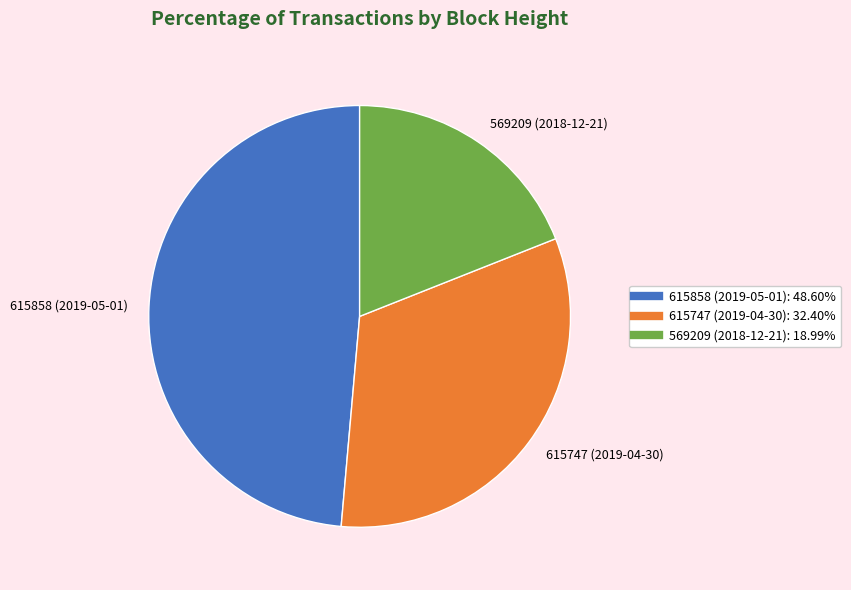

Does 615747 (2019-04-30) represent more than half of the total?

No